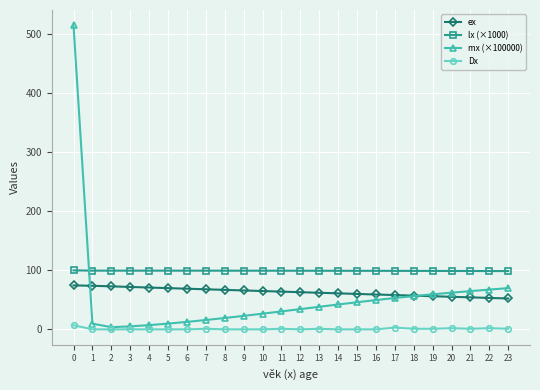

Which series has the widest spread of values?

mx (×100000)